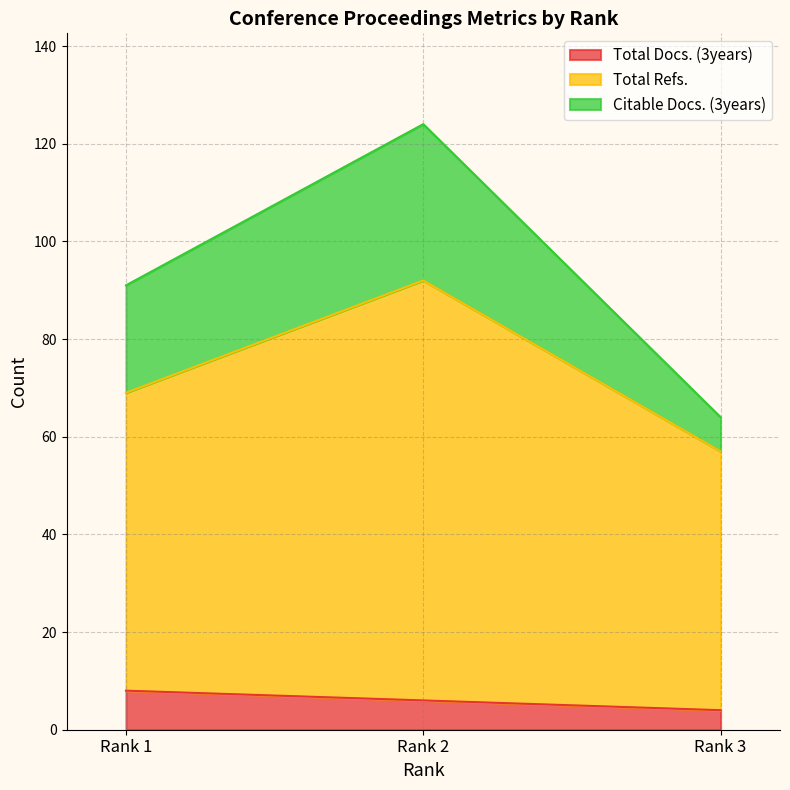

How many values in the Total Docs. (3years) series exceed 6?

1